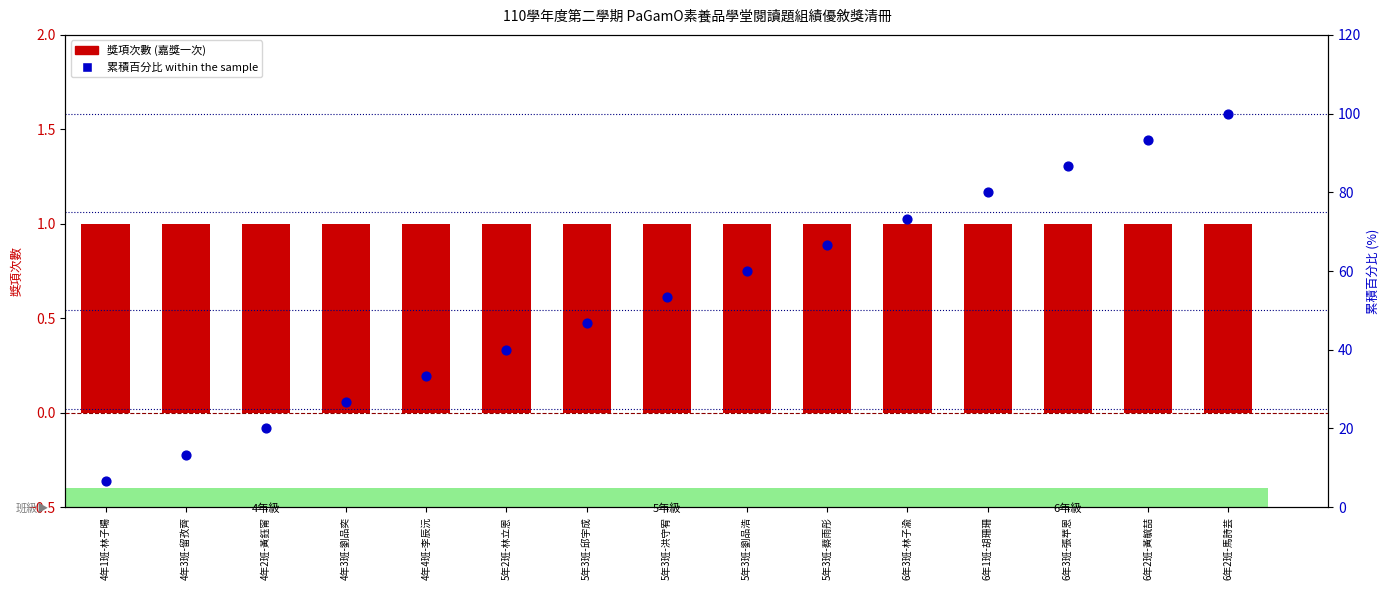

What are all the series names shown in the legend?

獎項次數 (嘉獎一次), 累積百分比 within the sample